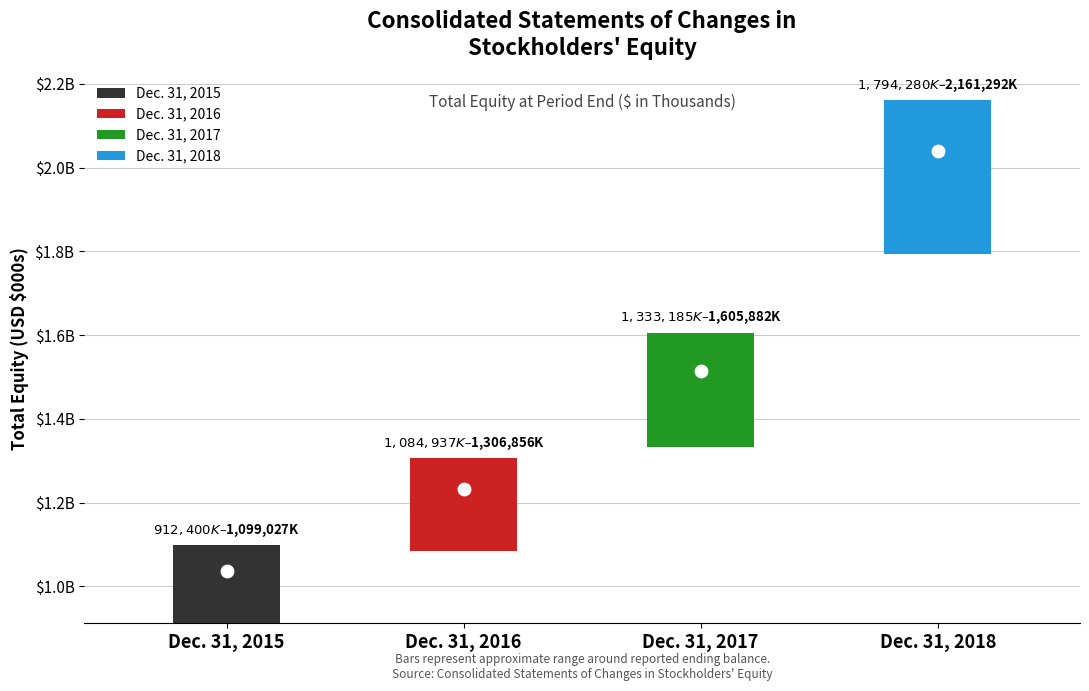

Between Dec. 31, 2016 and Dec. 31, 2018, which is larger?

Dec. 31, 2018